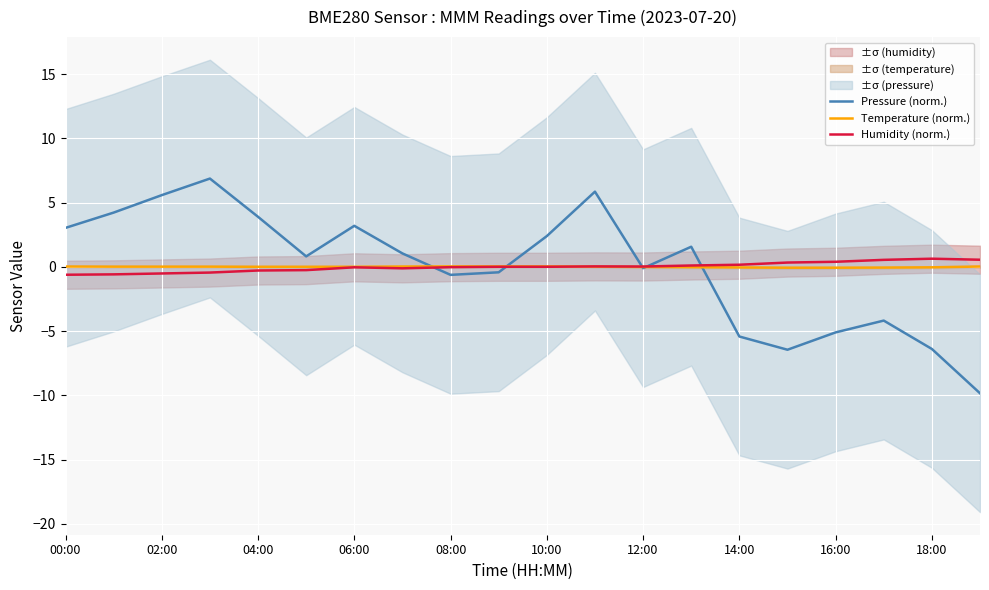

True or false: Temperature (norm.) has a value of -0.0 at 18:00.

True